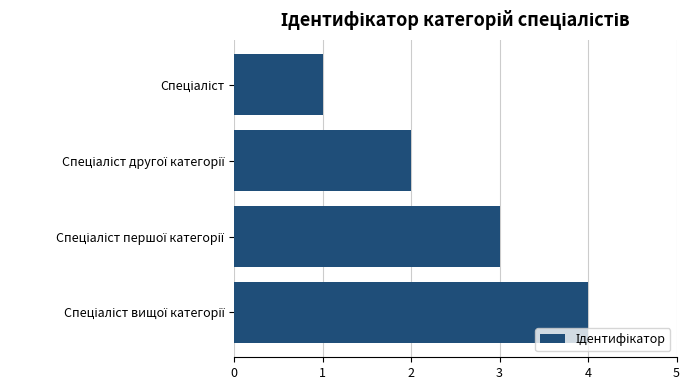

How many values are below 3?

2